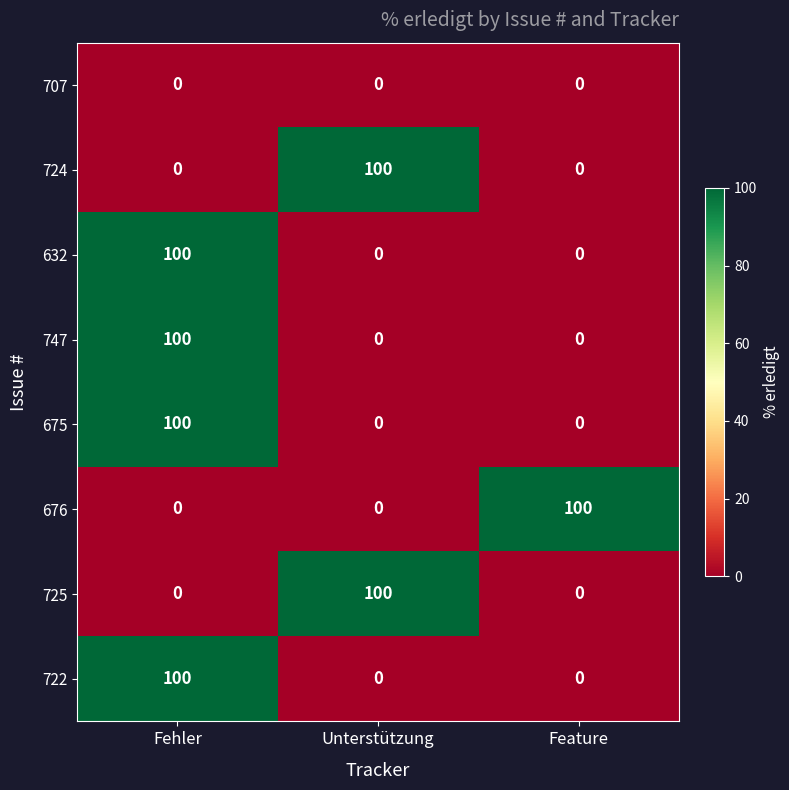

Reading left to right, extract all data points from this chart.

707: Fehler=0	Unterstützung=0	Feature=0
724: Fehler=0	Unterstützung=100	Feature=0
632: Fehler=100	Unterstützung=0	Feature=0
747: Fehler=100	Unterstützung=0	Feature=0
675: Fehler=100	Unterstützung=0	Feature=0
676: Fehler=0	Unterstützung=0	Feature=100
725: Fehler=0	Unterstützung=100	Feature=0
722: Fehler=100	Unterstützung=0	Feature=0